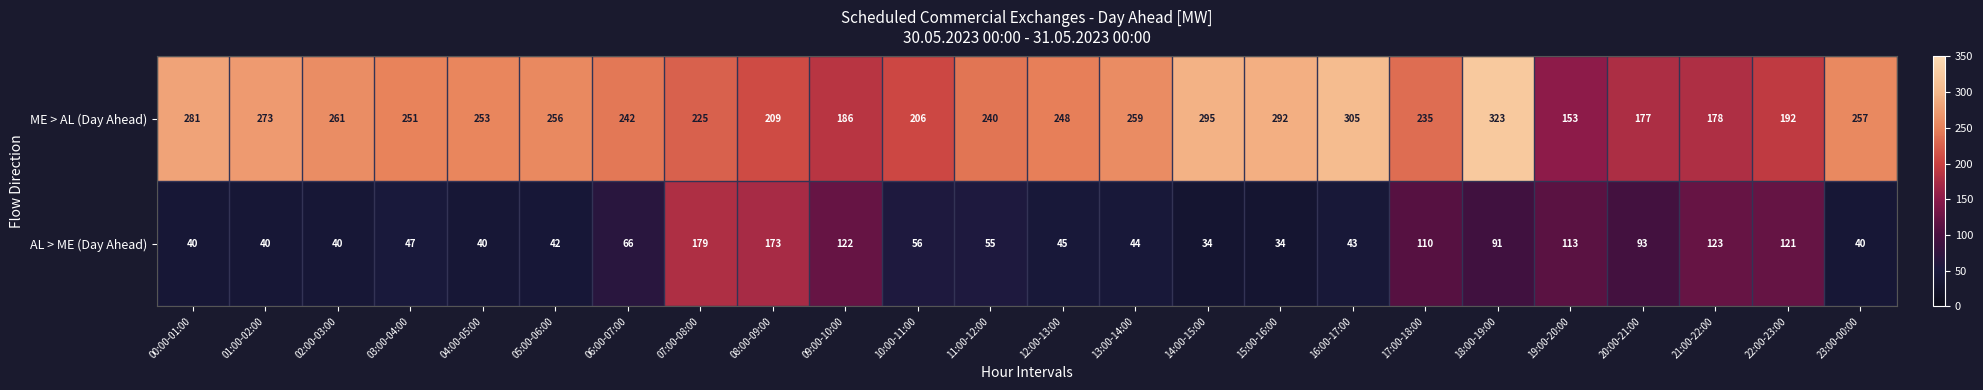

What is the sum of the ME > AL (Day Ahead) values at 06:00-07:00 and 04:00-05:00?

495